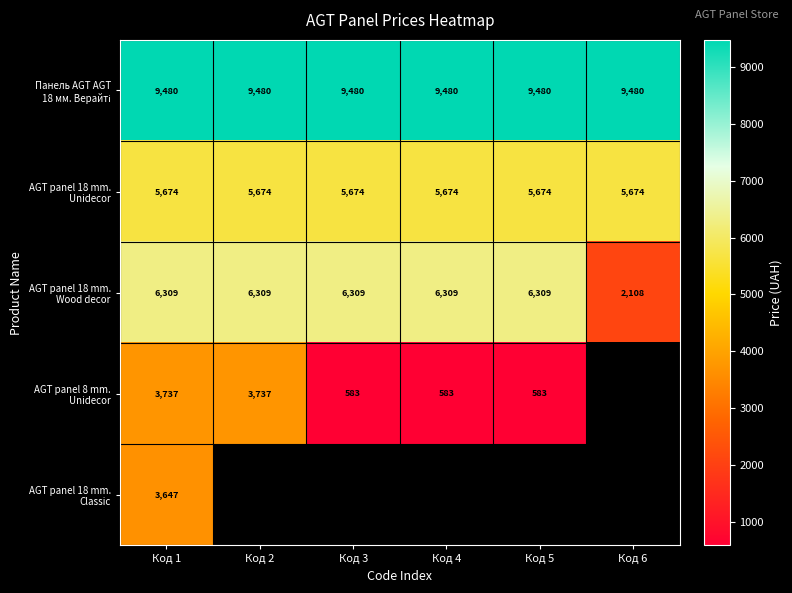

The value of AGT panel 18 mm. Wood decor at Код 3 is 6308.8. True or false?

True